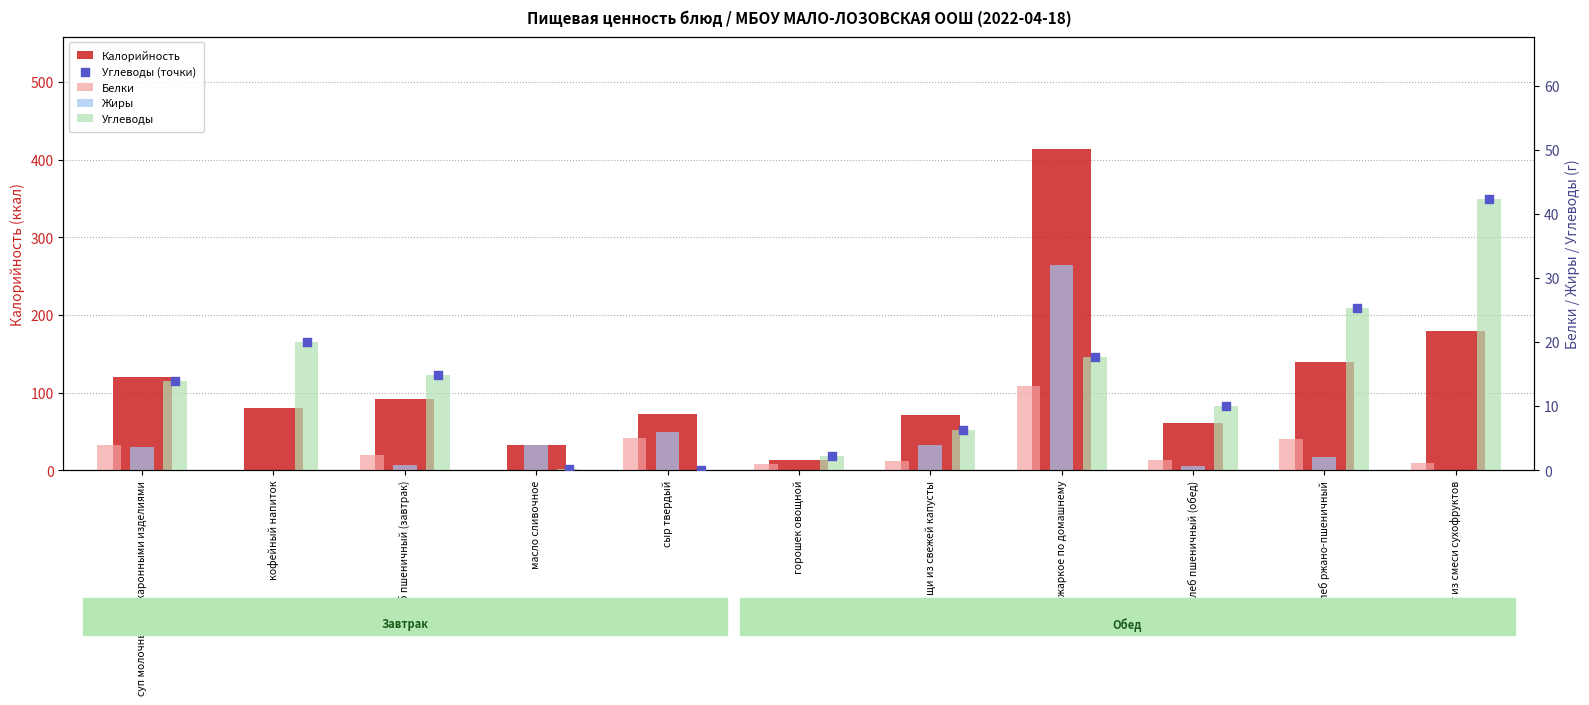

Which series has the largest total across all categories?

Калорийность